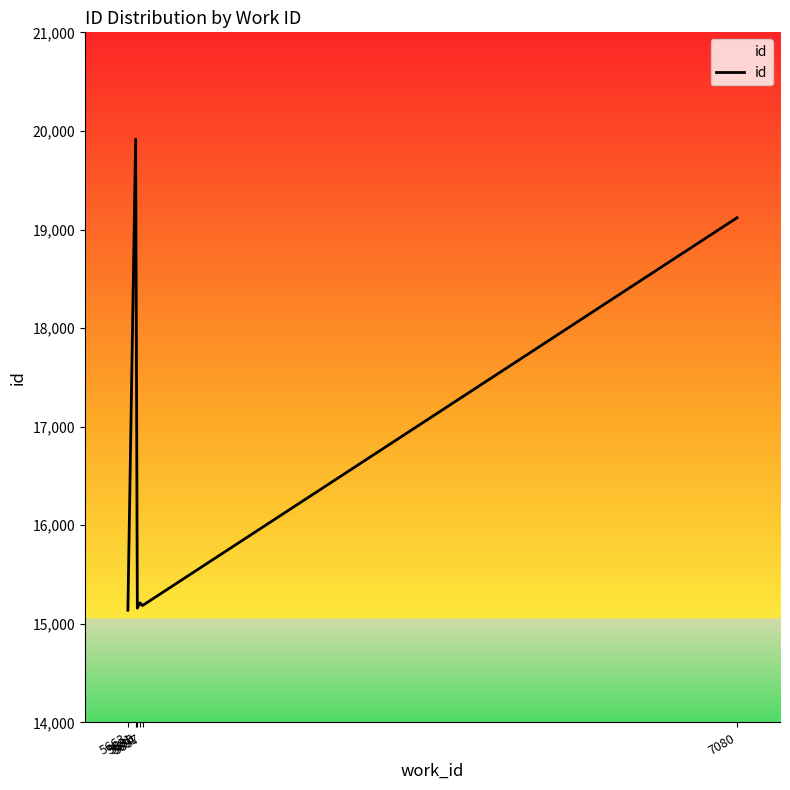

True or false: there are more than 2 points higher than both neighbors.

False